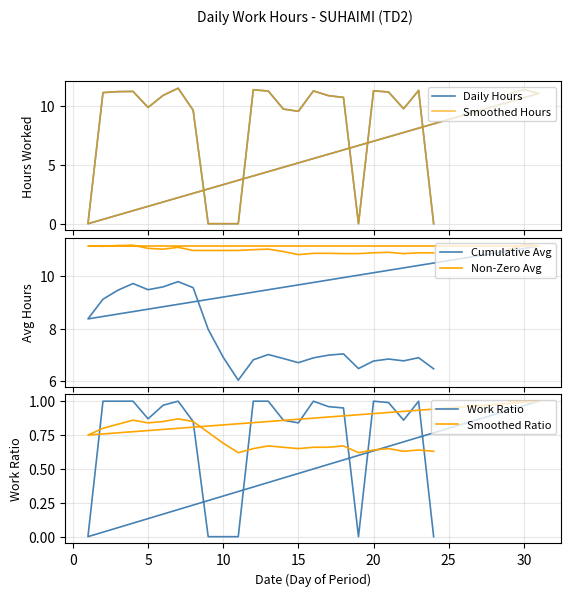

Count the Smoothed Ratio values in the range 0 to 1.

27